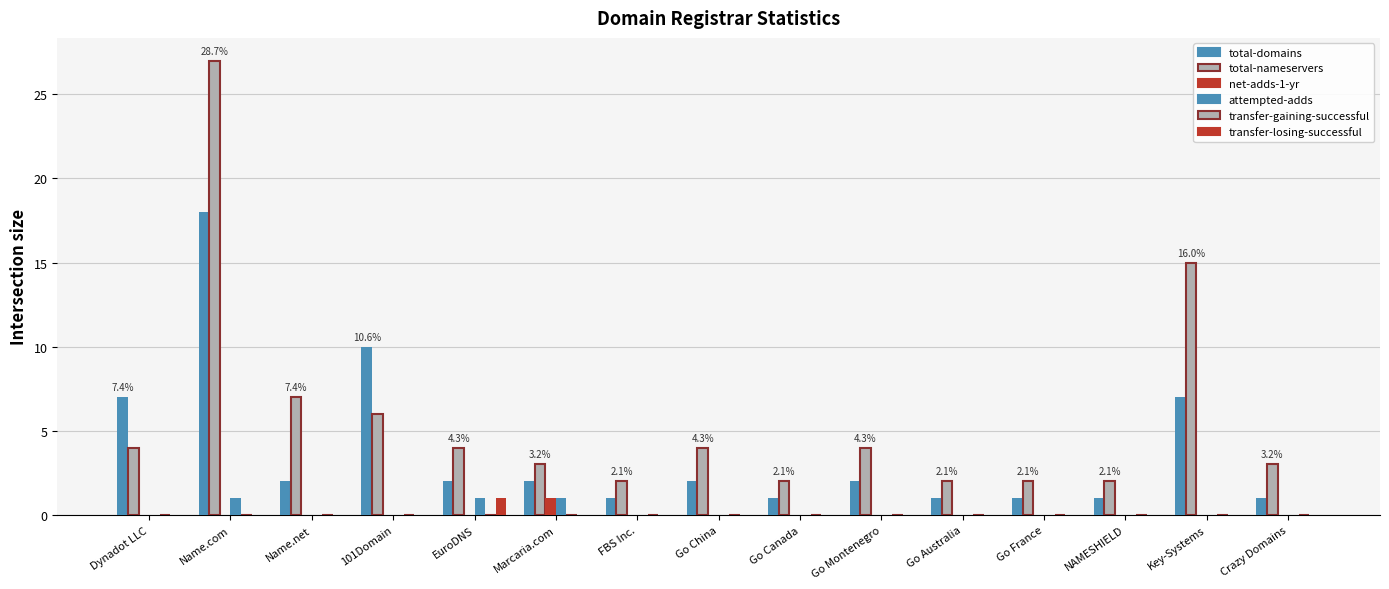

What is the label of the 13th bar from the left?

NAMESHIELD